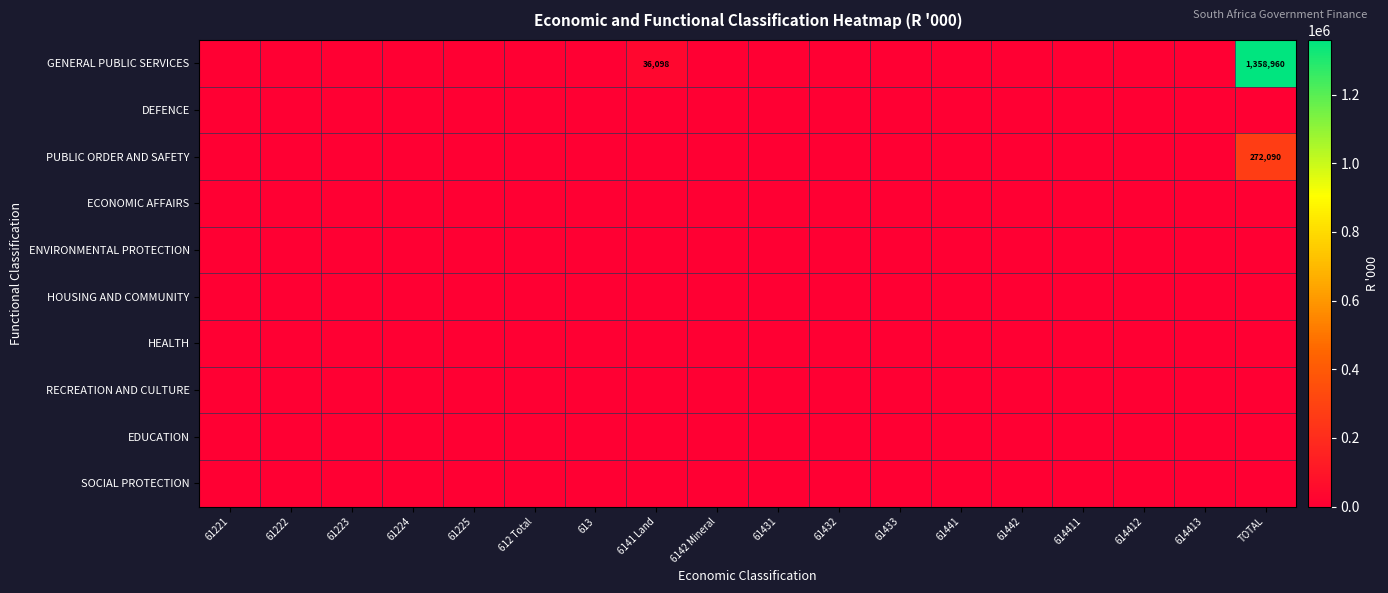

Is the value of HOUSING AND COMMUNITY at 6141 Land greater than the value of ENVIRONMENTAL PROTECTION at 61432?

No